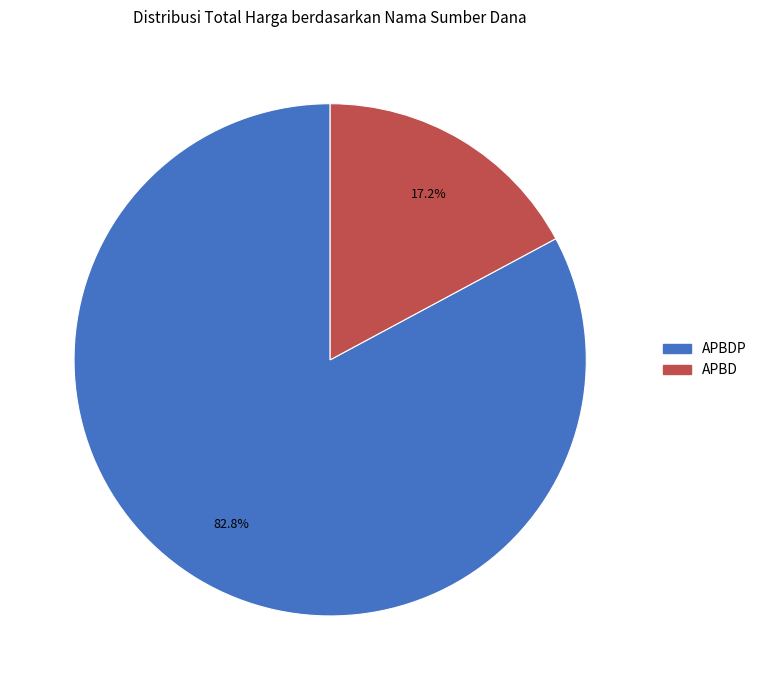

Is there any slice that represents more than half of the pie?

Yes